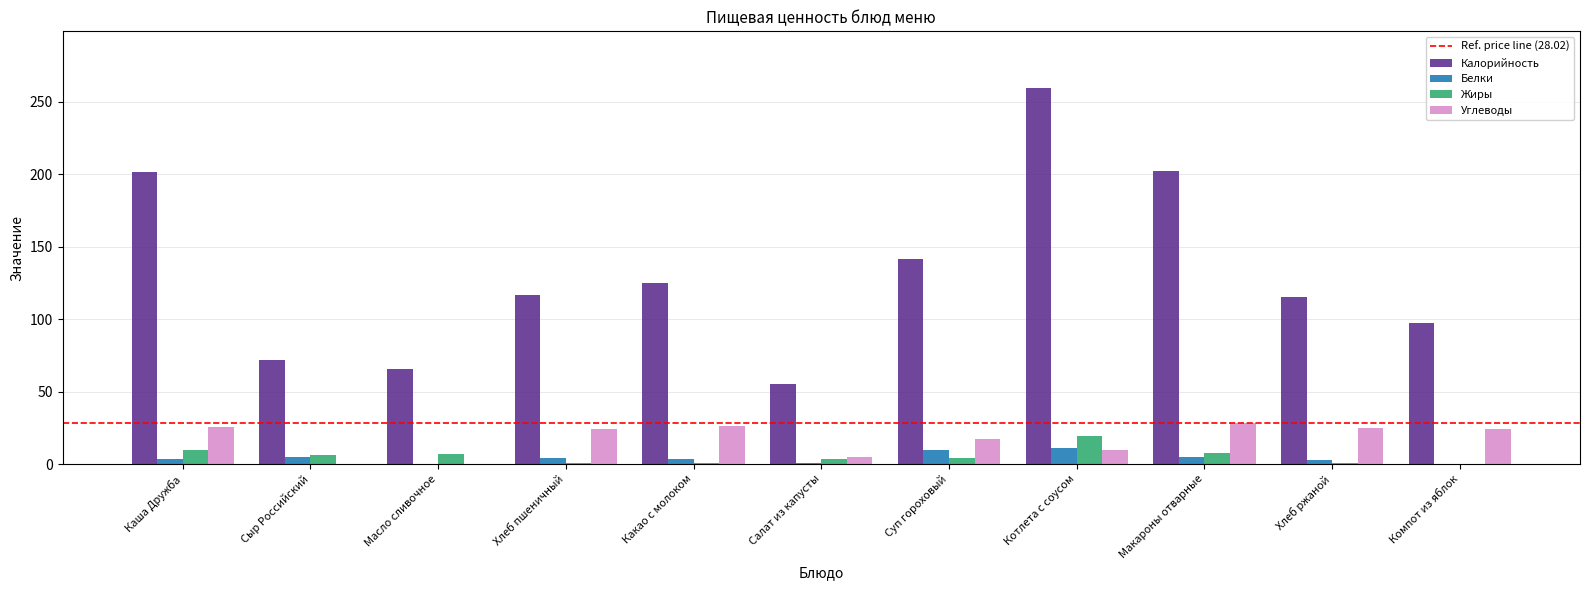

Which category has the highest value in the Калорийность series?

Котлета с соусом